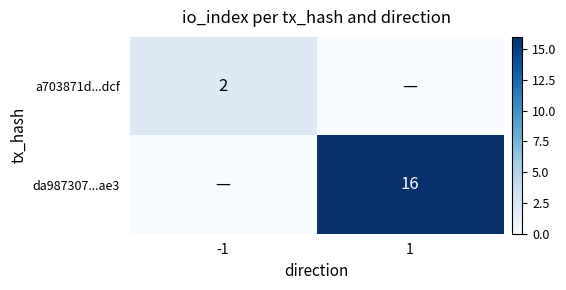

True or false: a703871d...dcf has a value of 2 at -1.

True